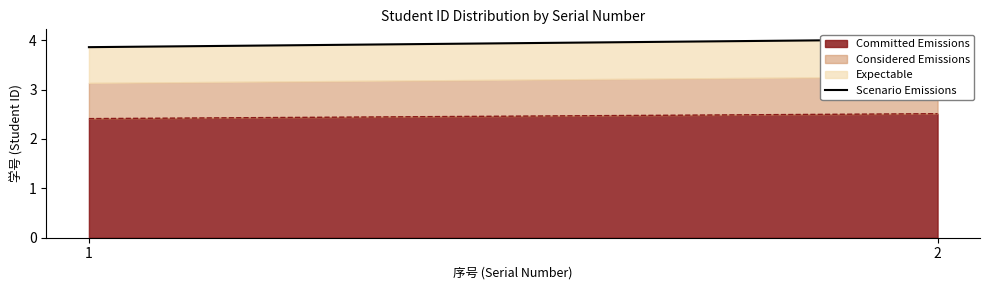

List the labels in order of value, largest first.

2, 1